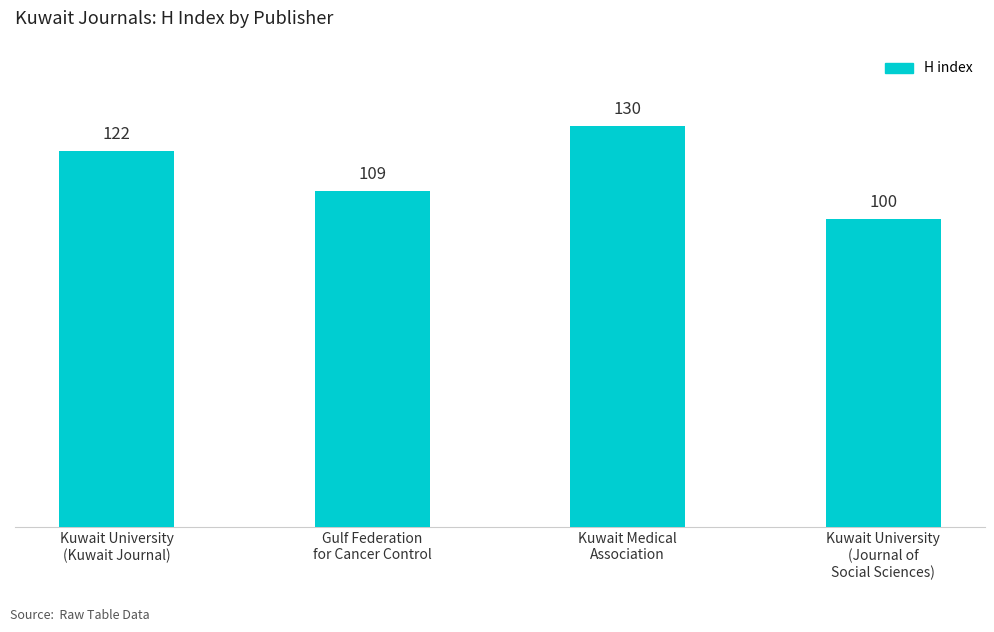

Reading right to left, extract all data points from this chart.

Kuwait University
(Journal of
Social Sciences)=100	Kuwait Medical
Association=130	Gulf Federation
for Cancer Control=109	Kuwait University
(Kuwait Journal)=122